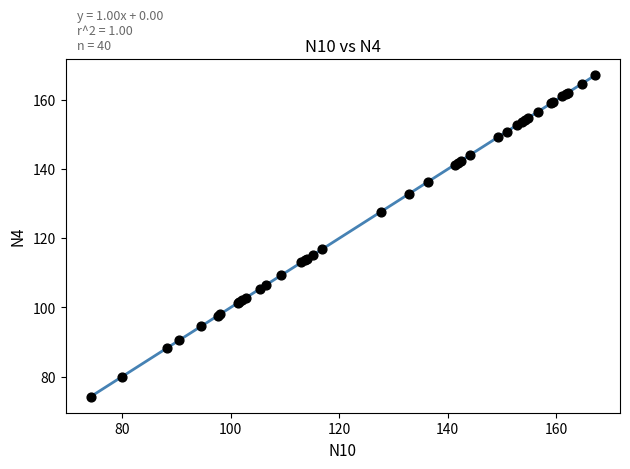

What Y value in the scatter plot is closest to 120?

116.9